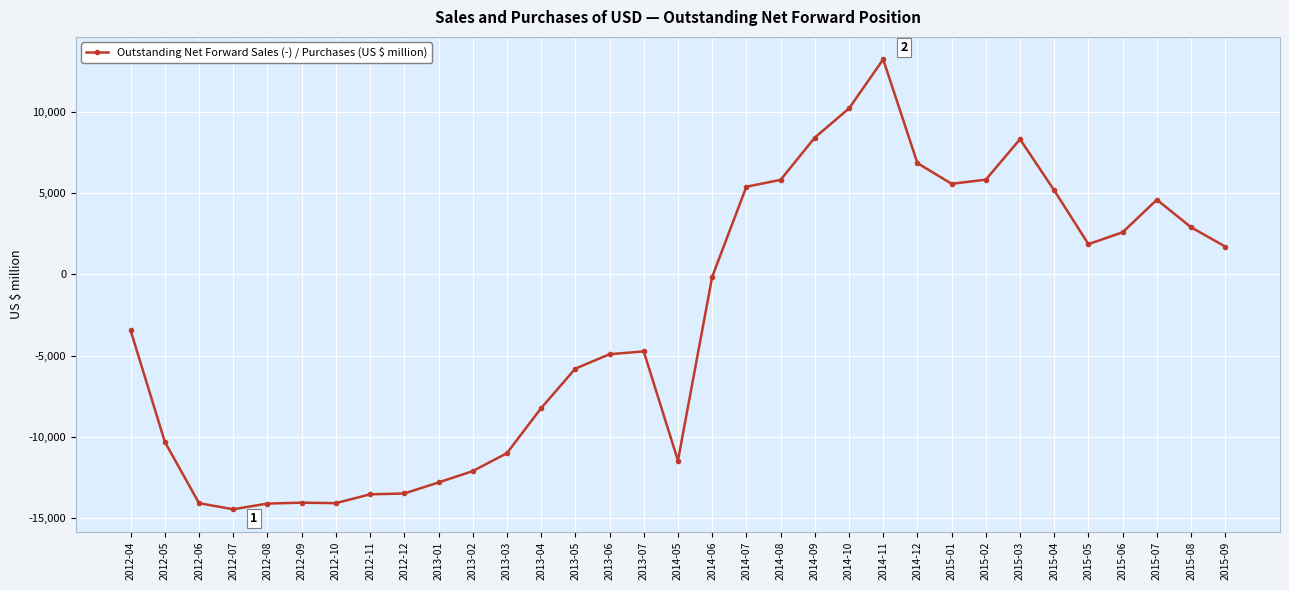

The chart shows a value of -13537 at 2012-11. True or false?

True